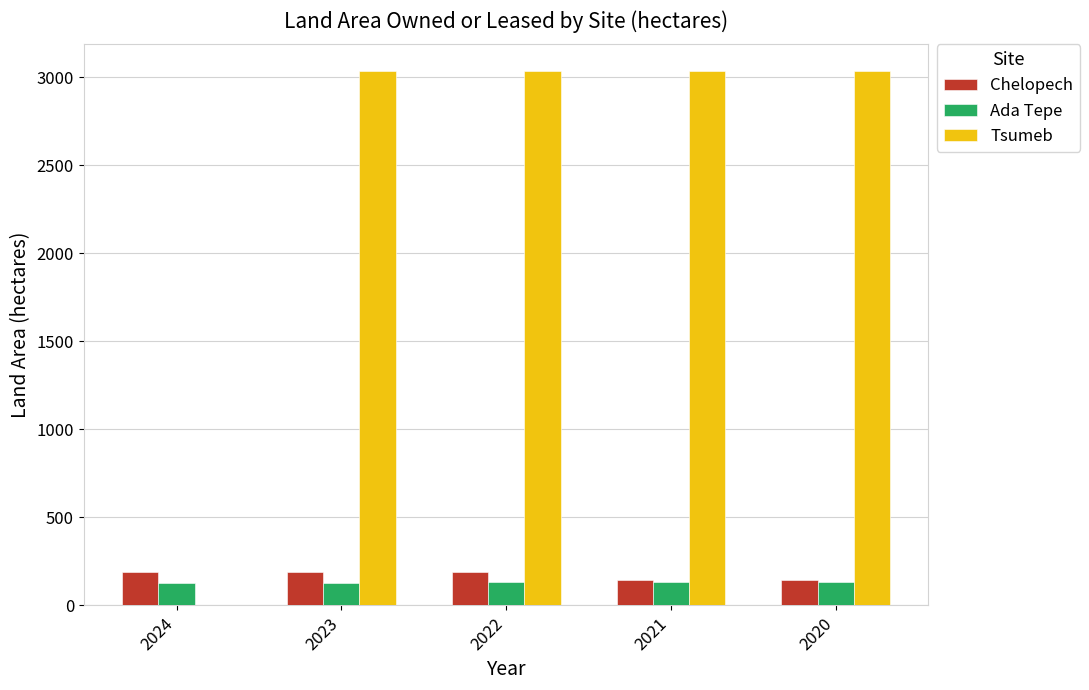

True or false: Chelopech has a value of 192.0 at 2023.

True